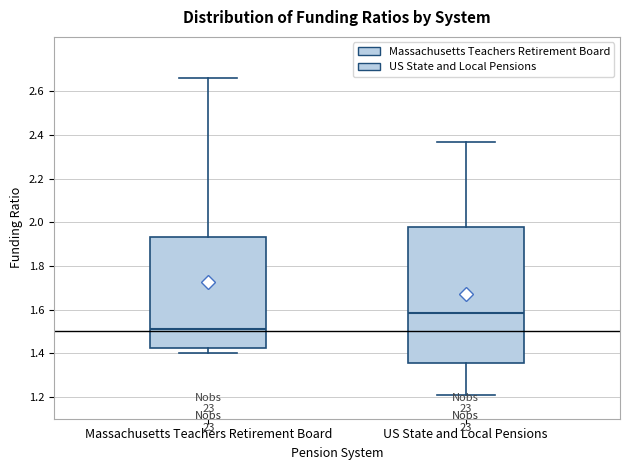

Reading left to right, transcribe this box plot: for each box, give where its median line is, the range the box spans, and where its two whiskers end, as read against the y-axis. The values are not printed on the chart, so give them approximately, as read against the axis.

Massachusetts Teachers Retirement Board: median 1.52, box 1.42 to 1.94, whiskers 1.40 to 2.66
US State and Local Pensions: median 1.58, box 1.36 to 1.98, whiskers 1.20 to 2.38